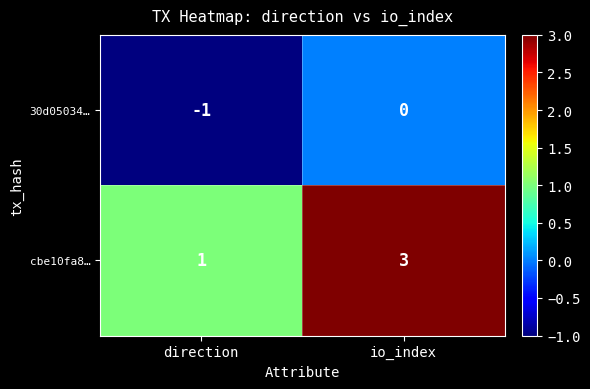

At which label is cbe10fa8… closest to 2?

direction